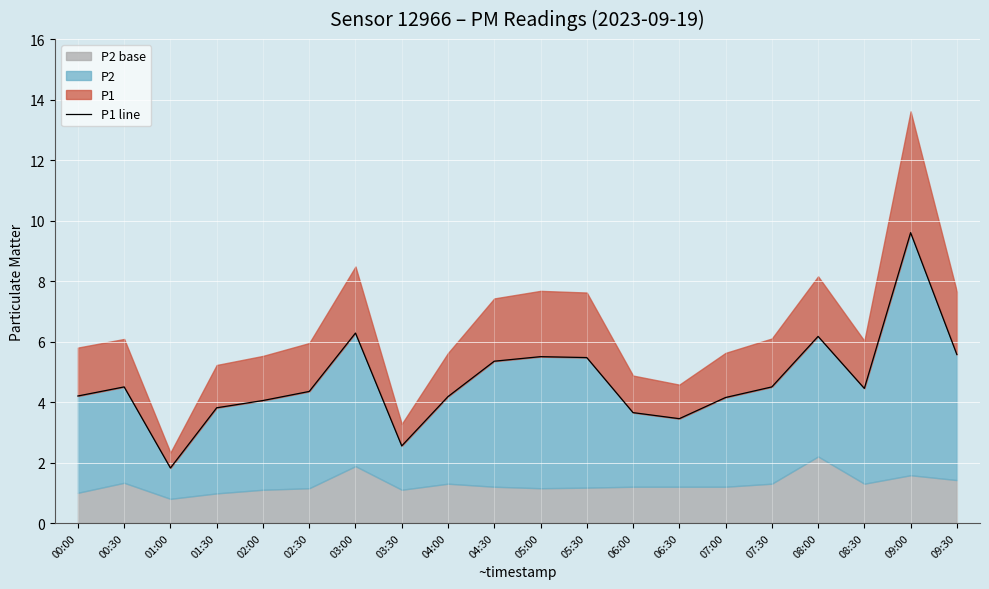

How many interior local valleys (lower than both neighbors) does the data have?

4